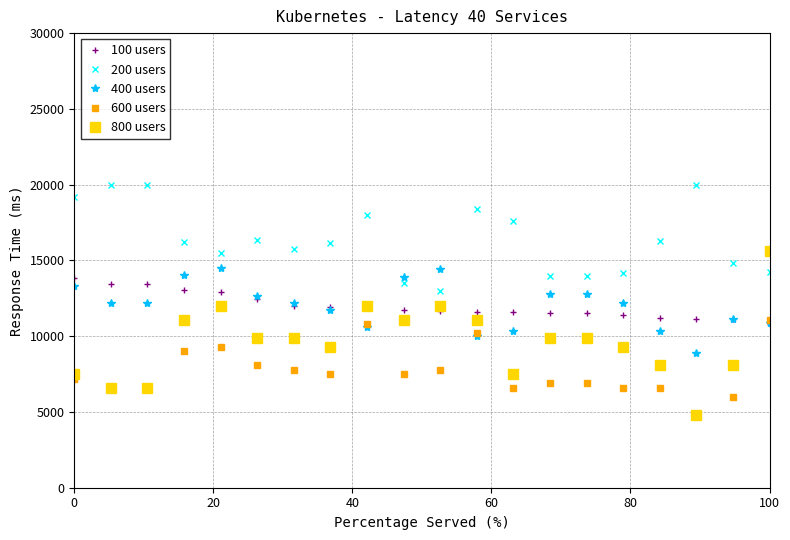

Which series has the largest total across all categories?

200 users